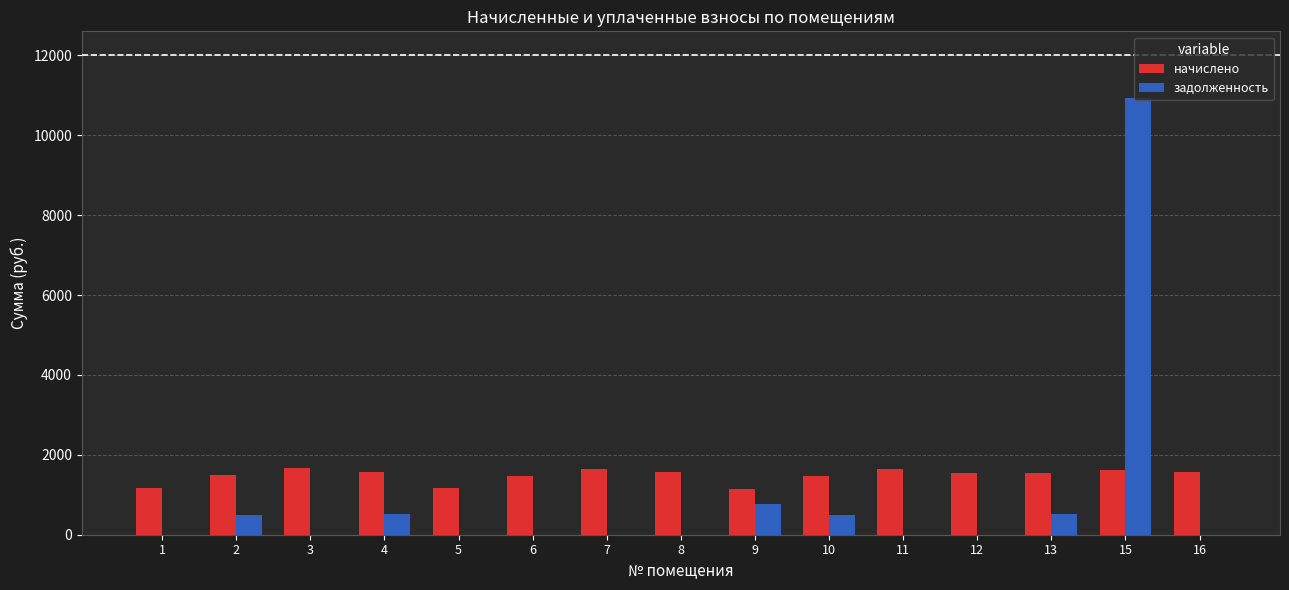

The value of задолженность at 1 is 6020.8. True or false?

False